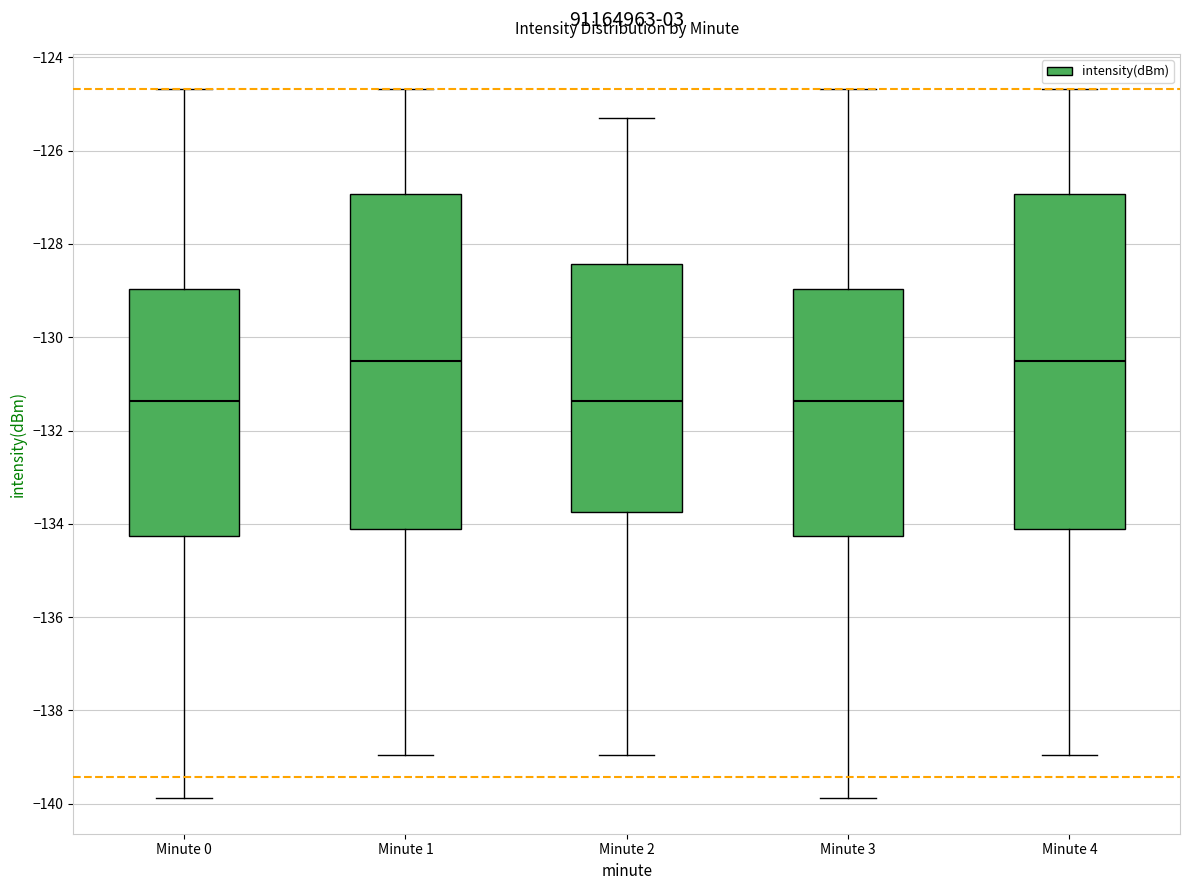

Reading left to right, transcribe this box plot: for each box, give where its median line is, the range the box spans, and where its two whiskers end, as read against the y-axis. The values are not printed on the chart, so give them approximately, as read against the axis.

Minute 0: median -131.4, box -134.2 to -129.0, whiskers -139.8 to -124.6
Minute 1: median -130.6, box -134.2 to -127.0, whiskers -139.0 to -124.6
Minute 2: median -131.4, box -133.8 to -128.4, whiskers -139.0 to -125.4
Minute 3: median -131.4, box -134.2 to -129.0, whiskers -139.8 to -124.6
Minute 4: median -130.6, box -134.2 to -127.0, whiskers -139.0 to -124.6